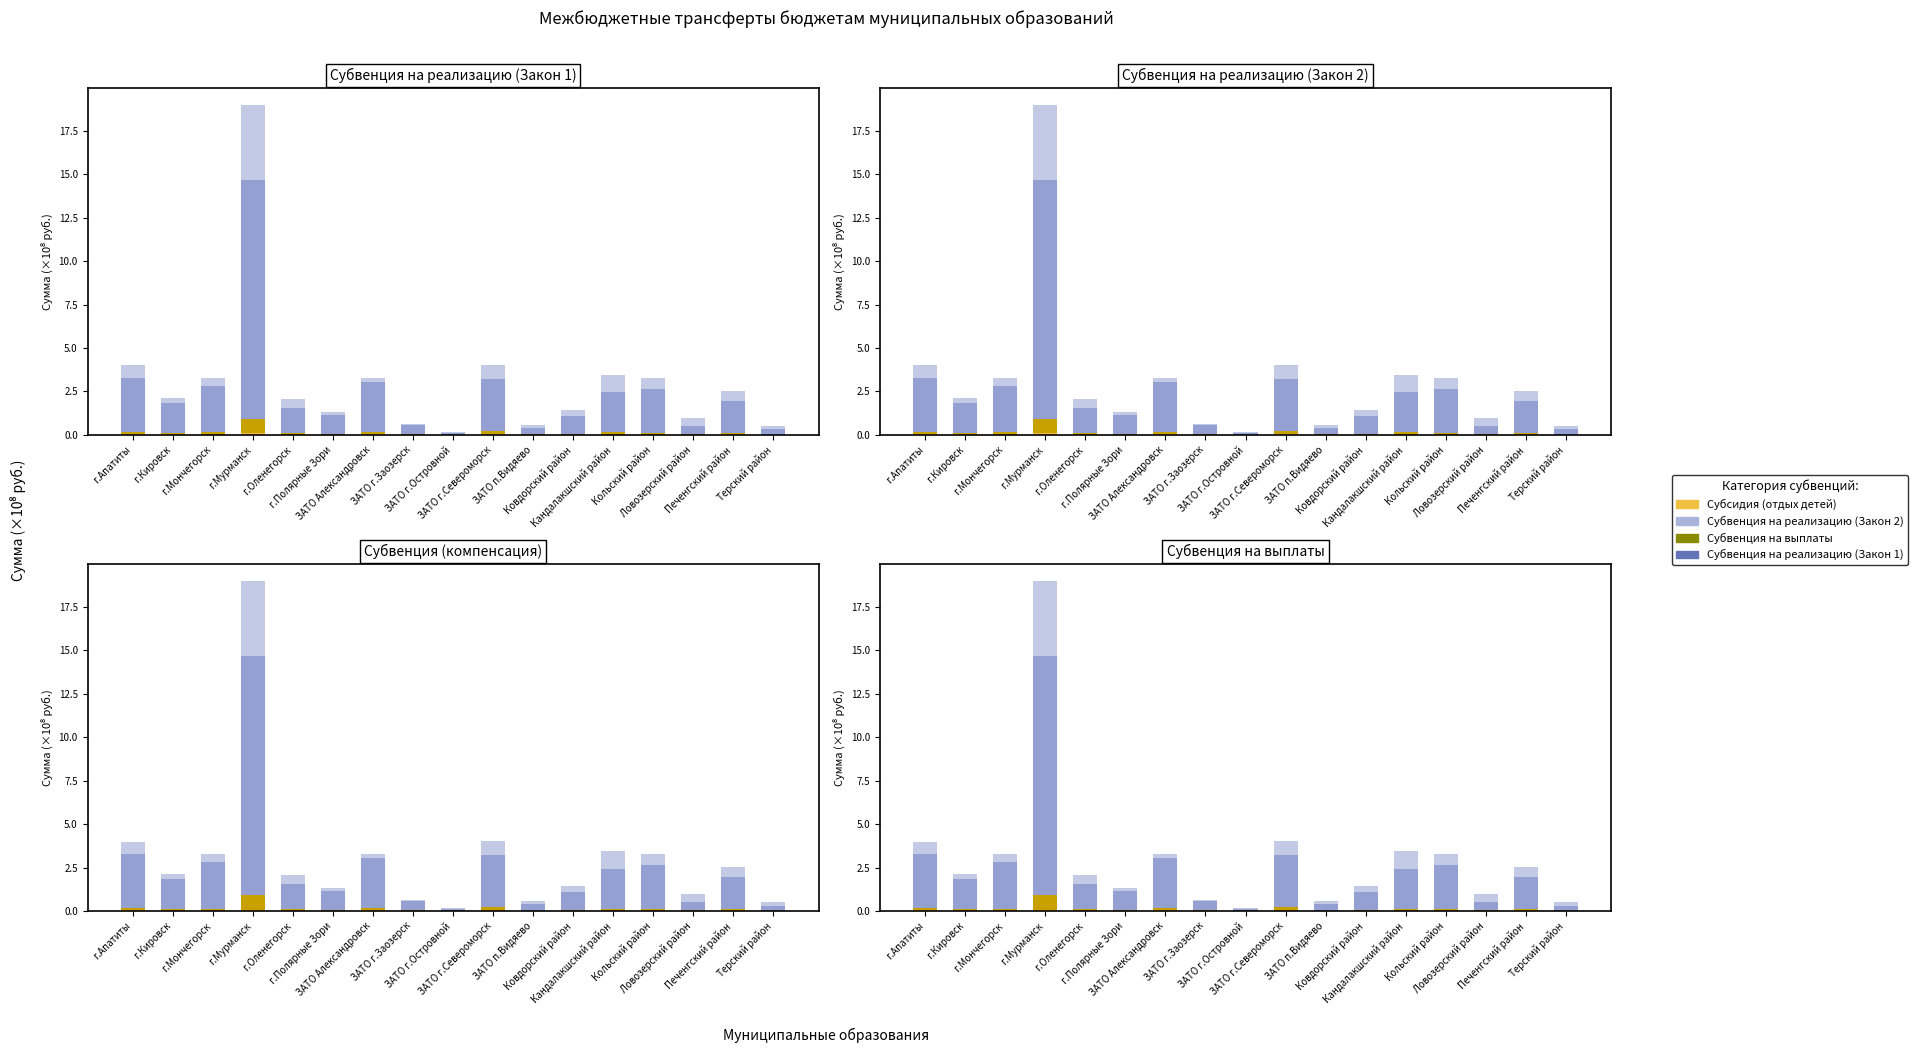

At which label does Субвенция на реализацию (Закон 2) first exceed 2?

г.Апатиты